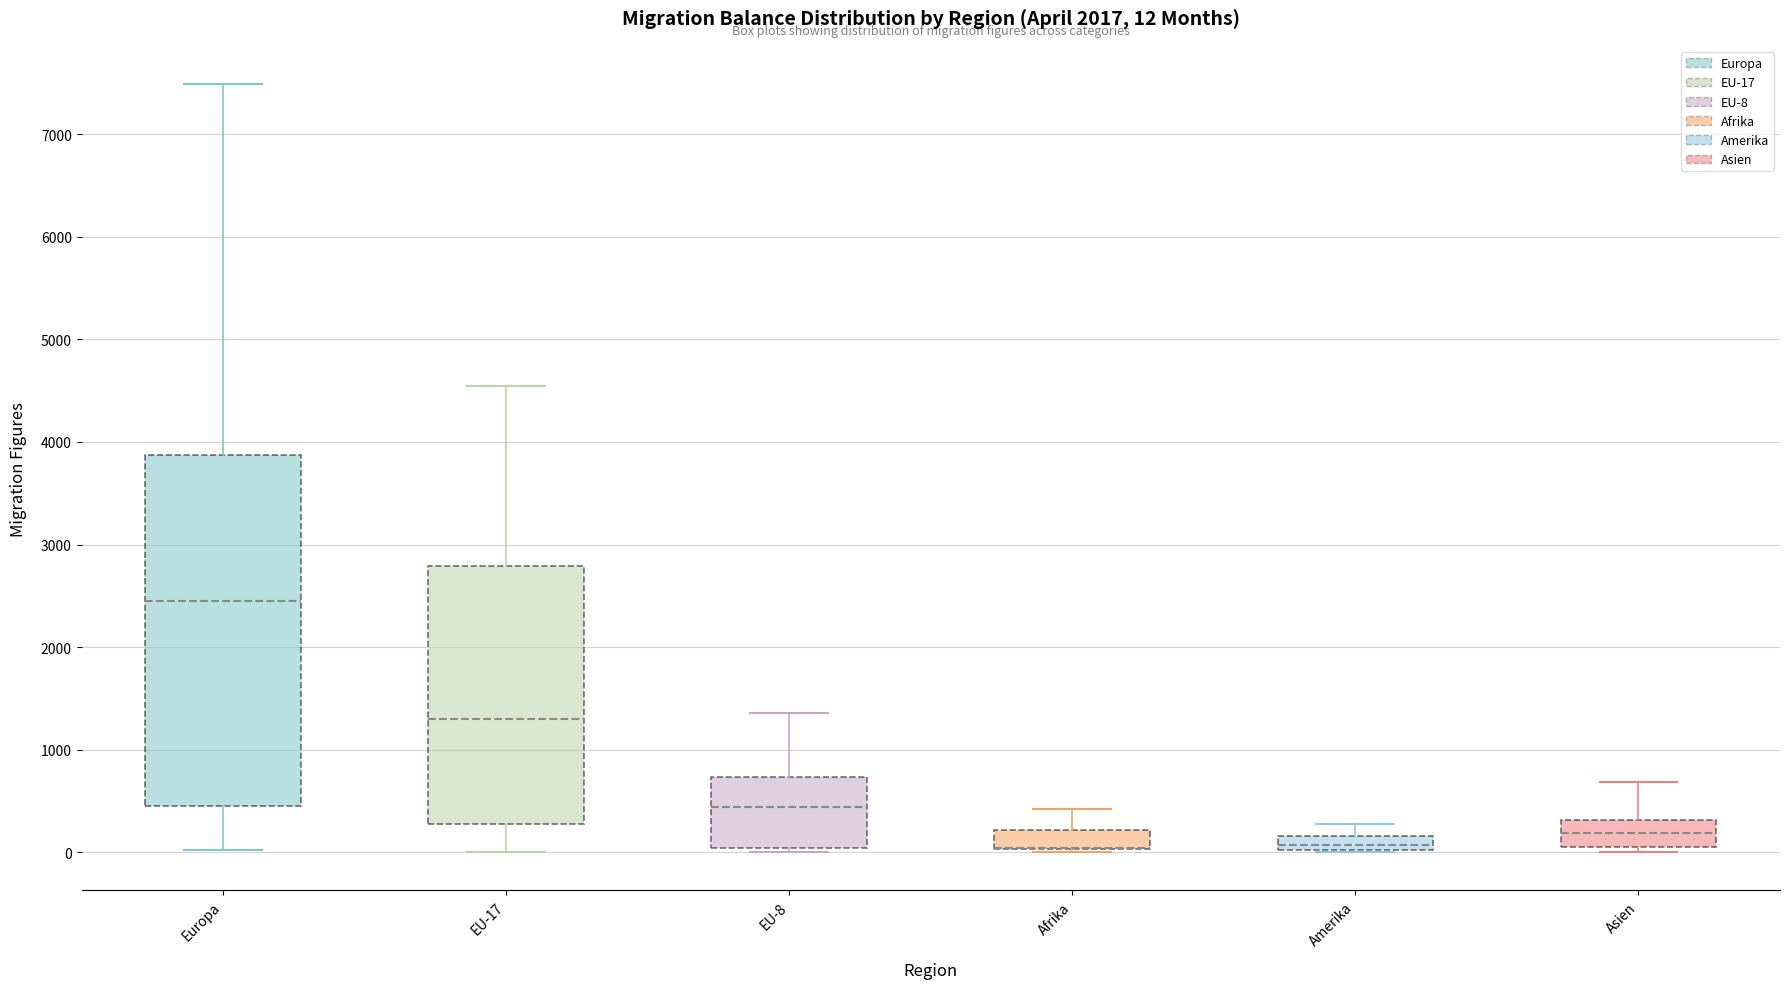

Which box is the tallest, from its lower edge to its upper edge?

Europa